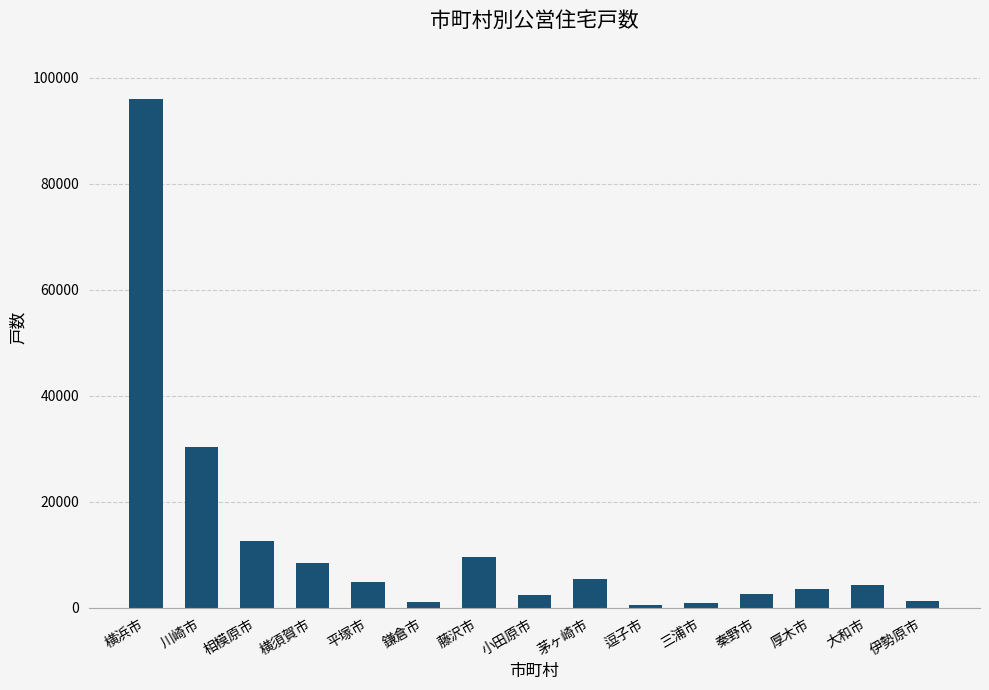

What is the label of the 2nd bar from the right?

大和市